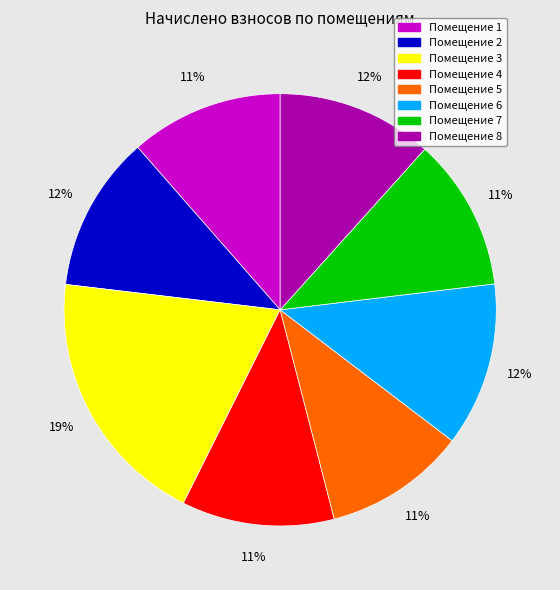

Is it true that Помещение 3 is 25% of the pie?

False